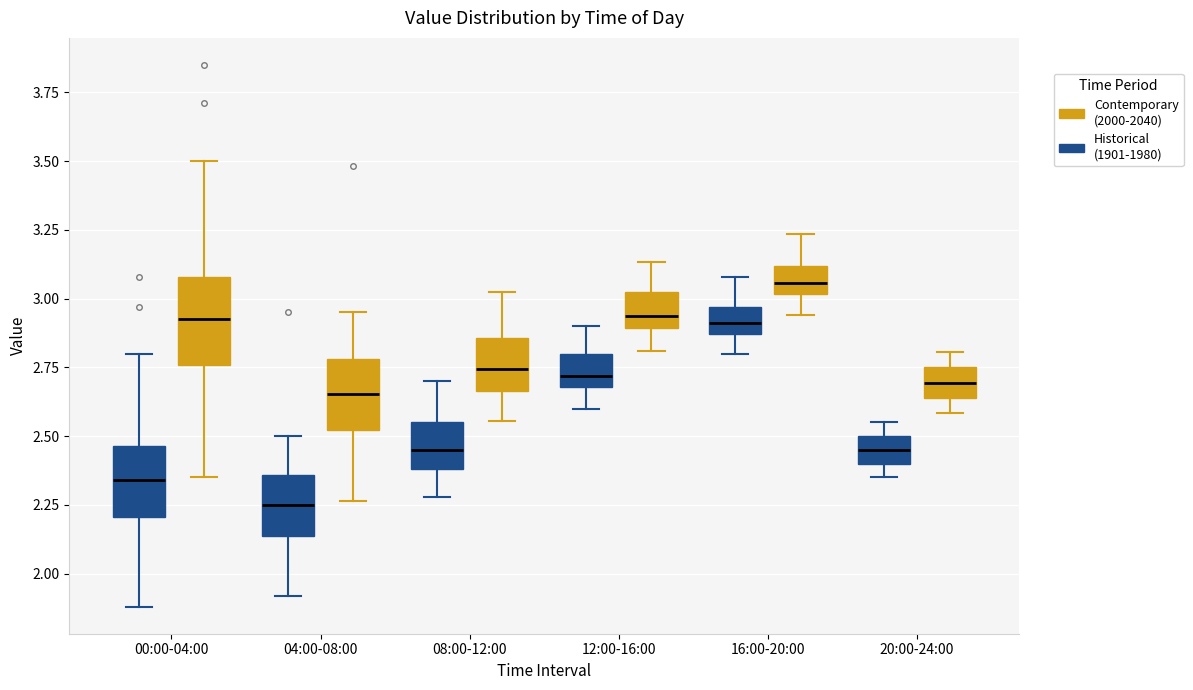

Reading left to right, read every box against the y-axis: the position of its median line, the range the box covers, and the ends of its whiskers. The values are not printed on the chart, so give them approximately, as read against the axis.

00:00-04:00 (Historical (1901-1980)): median 2.35, box 2.20 to 2.45, whiskers 1.90 to 2.80
00:00-04:00 (Contemporary (2000-2040)): median 2.95, box 2.75 to 3.10, whiskers 2.35 to 3.50
04:00-08:00 (Historical (1901-1980)): median 2.25, box 2.15 to 2.35, whiskers 1.90 to 2.50
04:00-08:00 (Contemporary (2000-2040)): median 2.65, box 2.50 to 2.80, whiskers 2.25 to 2.95
08:00-12:00 (Historical (1901-1980)): median 2.45, box 2.40 to 2.55, whiskers 2.30 to 2.70
08:00-12:00 (Contemporary (2000-2040)): median 2.75, box 2.65 to 2.85, whiskers 2.55 to 3.00
12:00-16:00 (Historical (1901-1980)): median 2.70 (just above the box's lower edge), box 2.70 to 2.80, whiskers 2.60 to 2.90
12:00-16:00 (Contemporary (2000-2040)): median 2.95, box 2.90 to 3.00, whiskers 2.80 to 3.15
16:00-20:00 (Historical (1901-1980)): median 2.90, box 2.85 to 2.95, whiskers 2.80 to 3.10
16:00-20:00 (Contemporary (2000-2040)): median 3.05, box 3.00 to 3.10, whiskers 2.95 to 3.25
20:00-24:00 (Historical (1901-1980)): median 2.45, box 2.40 to 2.50, whiskers 2.35 to 2.55
20:00-24:00 (Contemporary (2000-2040)): median 2.70, box 2.65 to 2.75, whiskers 2.60 to 2.80